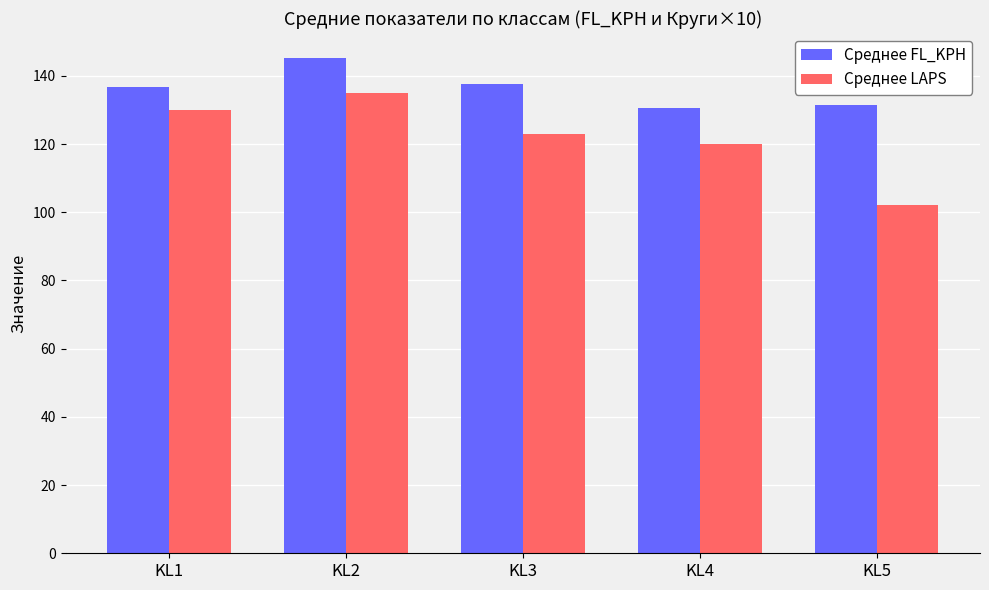

What is the average value of the Среднее FL_KPH series?

136.3